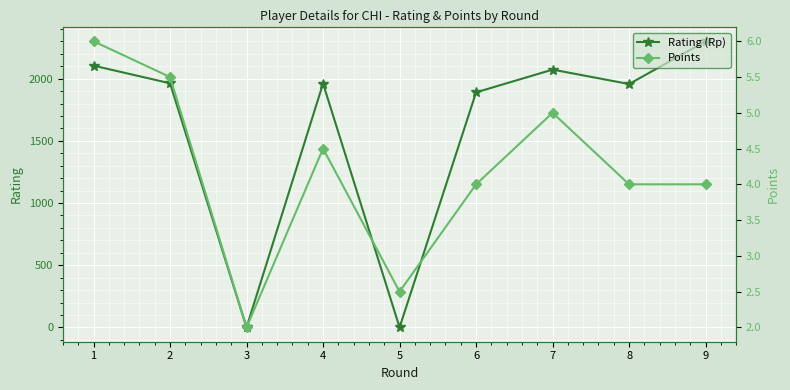

What is the maximum value for Rating (Rp)?

2301